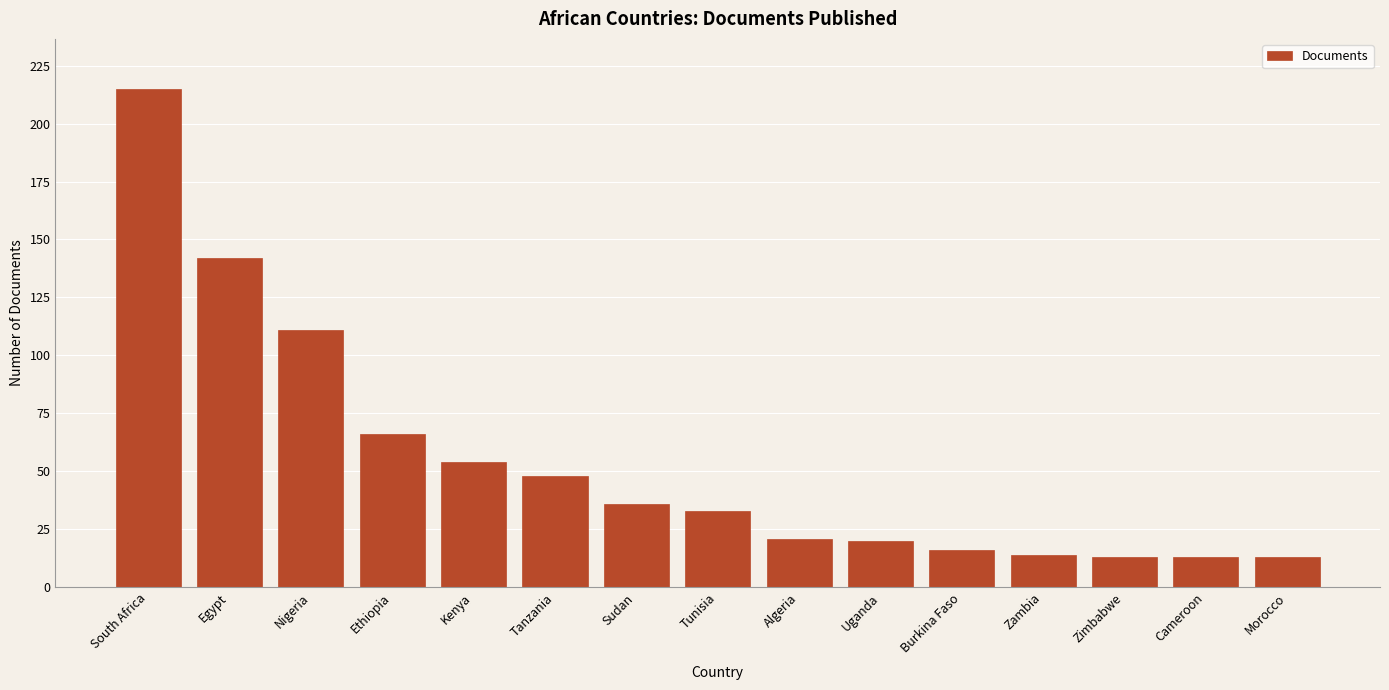

What is the label of the 10th bar from the left?

Uganda